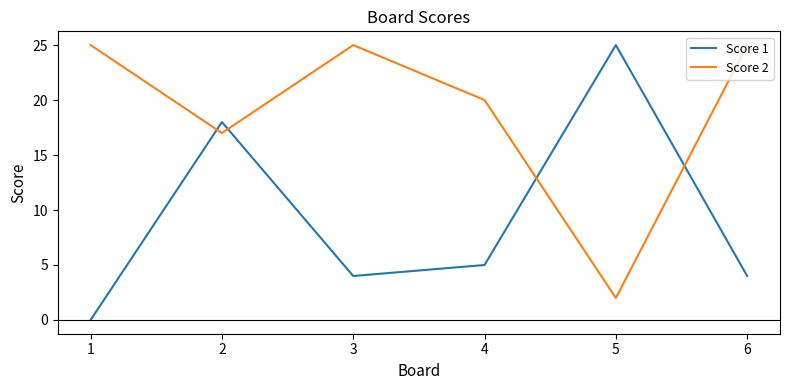

How many intersections are there between Score 1 and Score 2?

4